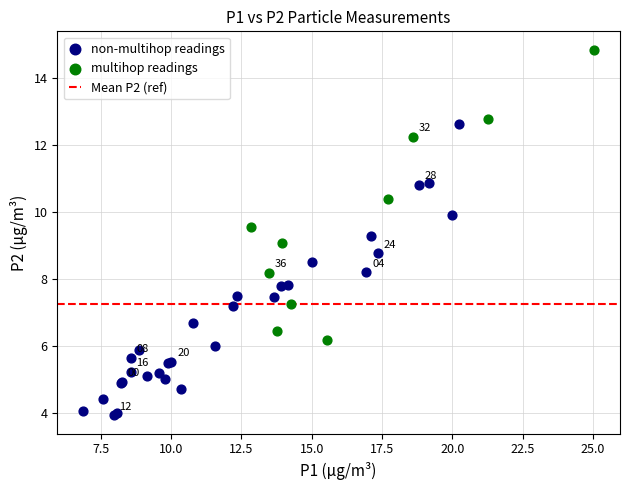

Which series reaches the maximum Y coordinate?

multihop readings